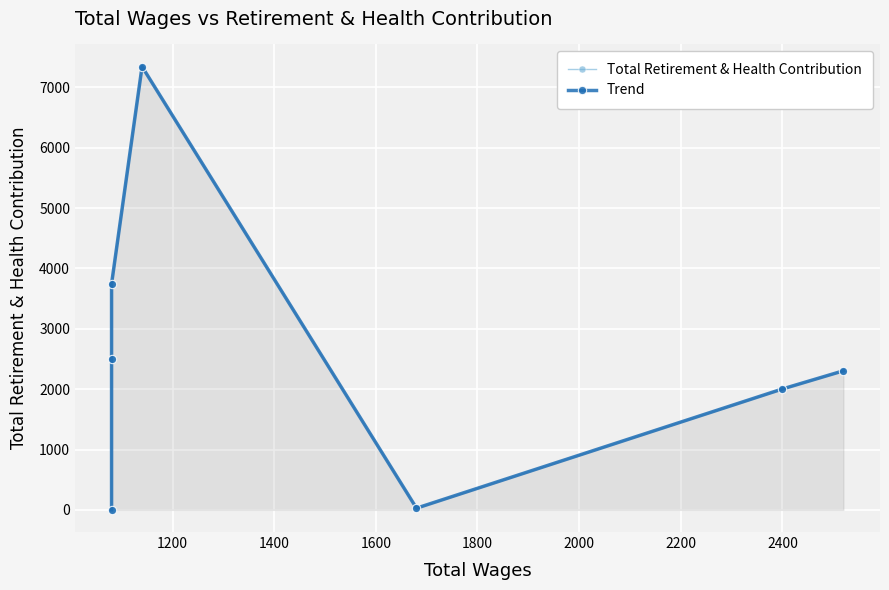

How many values in the Total Retirement & Health Contribution series are below 2304?

3